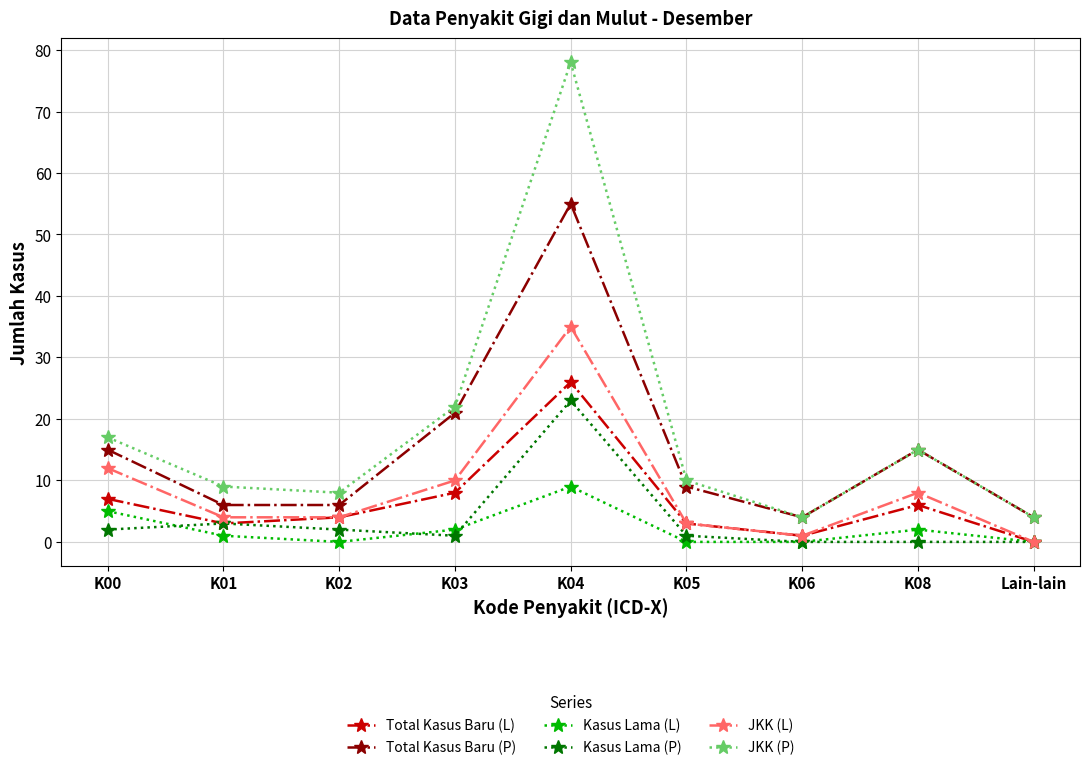

Read the JKK (L) value at K06.

1